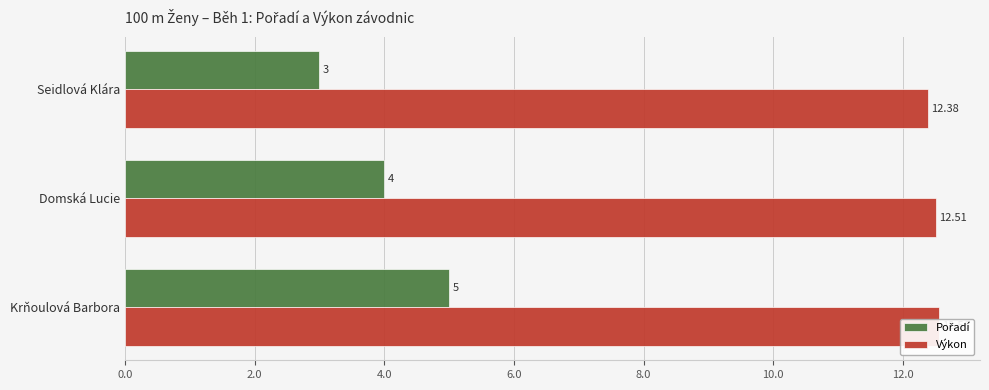

What is the difference between the maximum and minimum values in the Výkon series?

0.2